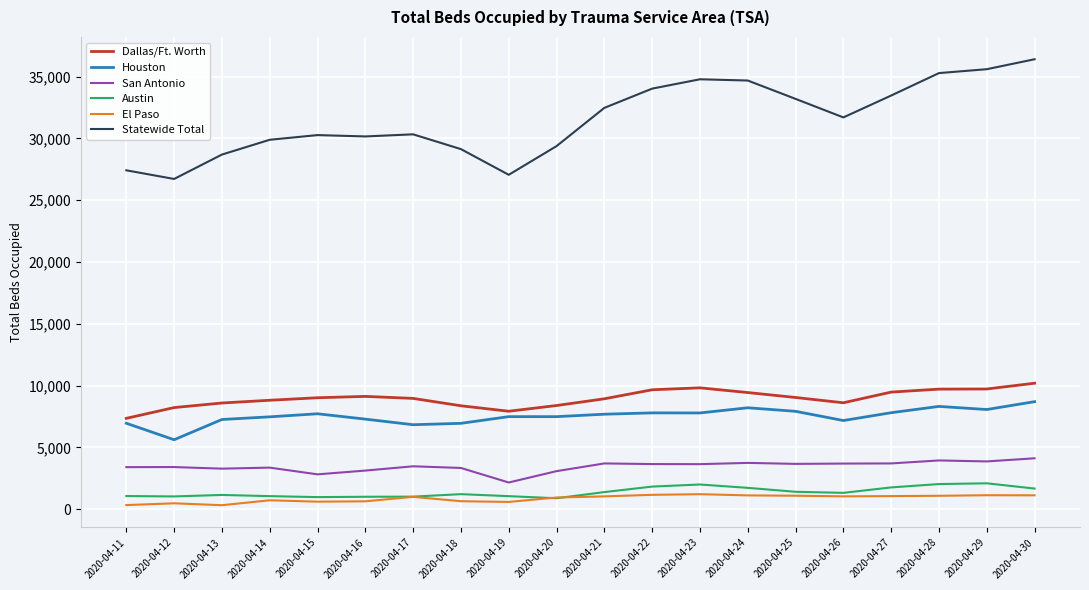

True or false: Houston and Dallas/Ft. Worth cross at least once.

False